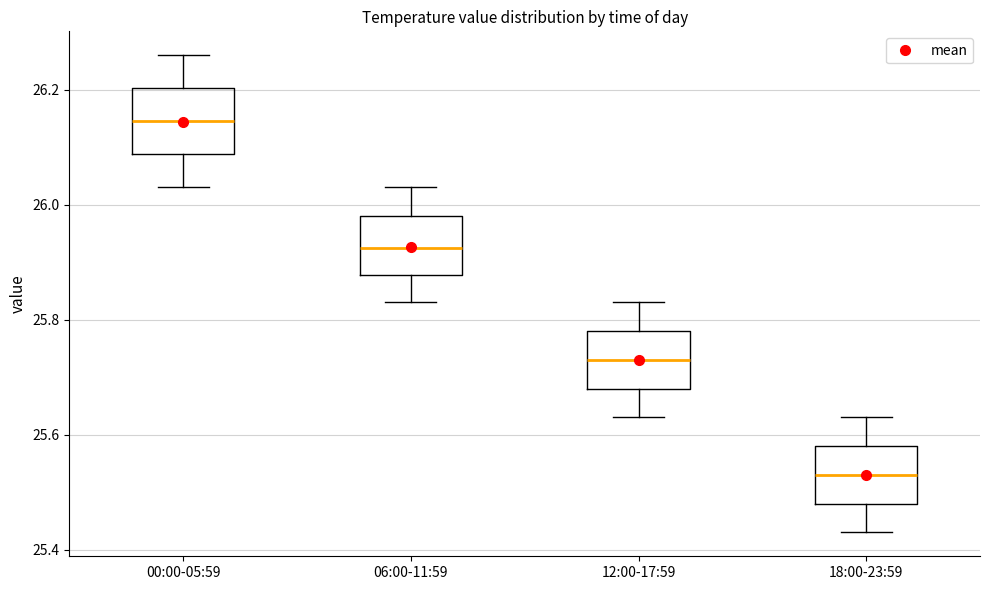

Reading left to right, transcribe this box plot: for each box, give where its median line is, the range the box spans, and where its two whiskers end, as read against the y-axis. The values are not printed on the chart, so give them approximately, as read against the axis.

00:00-05:59: median 26.14, box 26.08 to 26.20, whiskers 26.04 to 26.26
06:00-11:59: median 25.92, box 25.88 to 25.98, whiskers 25.84 to 26.04
12:00-17:59: median 25.74, box 25.68 to 25.78, whiskers 25.64 to 25.84
18:00-23:59: median 25.54, box 25.48 to 25.58, whiskers 25.44 to 25.64